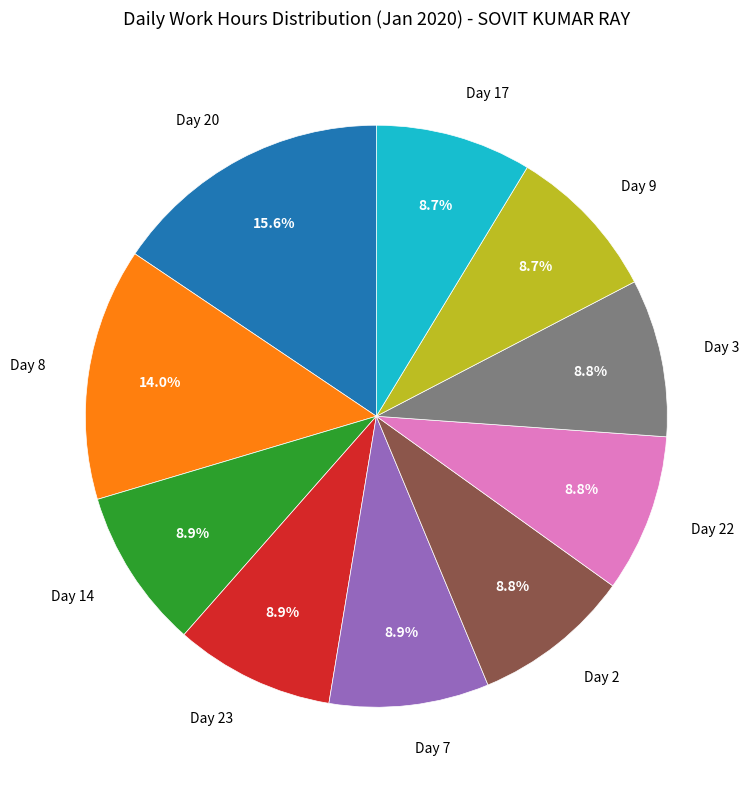

Does any single category account for the majority?

No